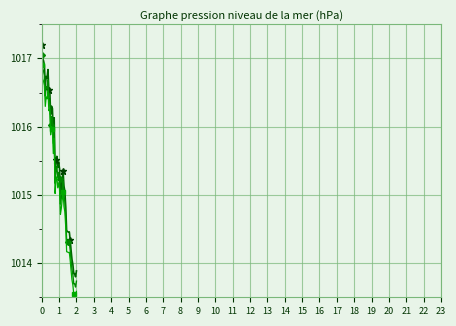

What is the greatest value displayed?

1017.2